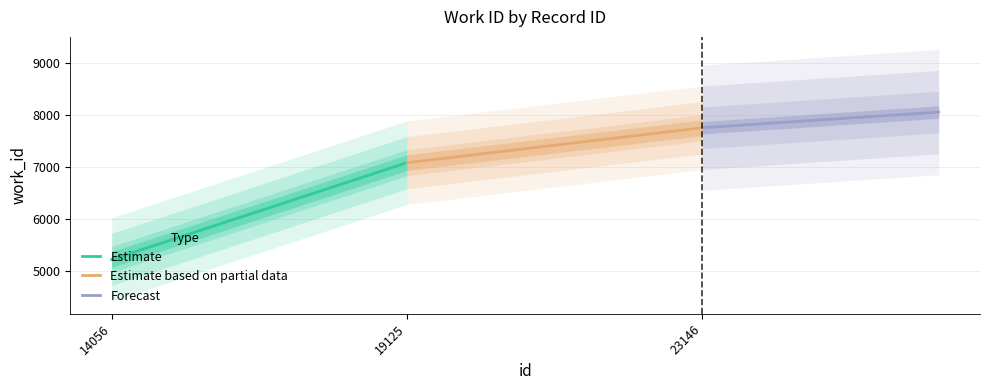

What value does the Estimate series have at 14056, to the nearest 100?

5200